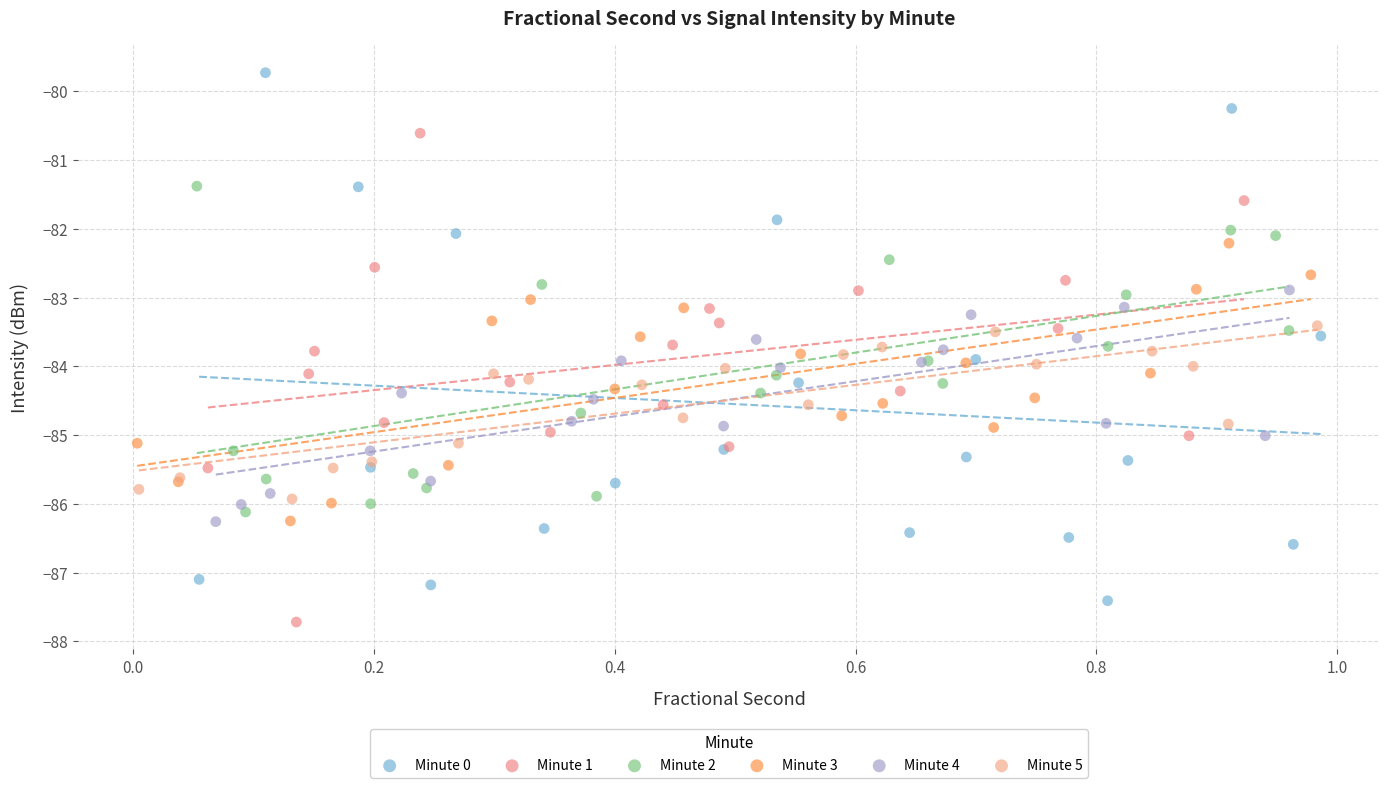

What are all the series names shown in the legend?

Minute 0, Minute 1, Minute 2, Minute 3, Minute 4, Minute 5